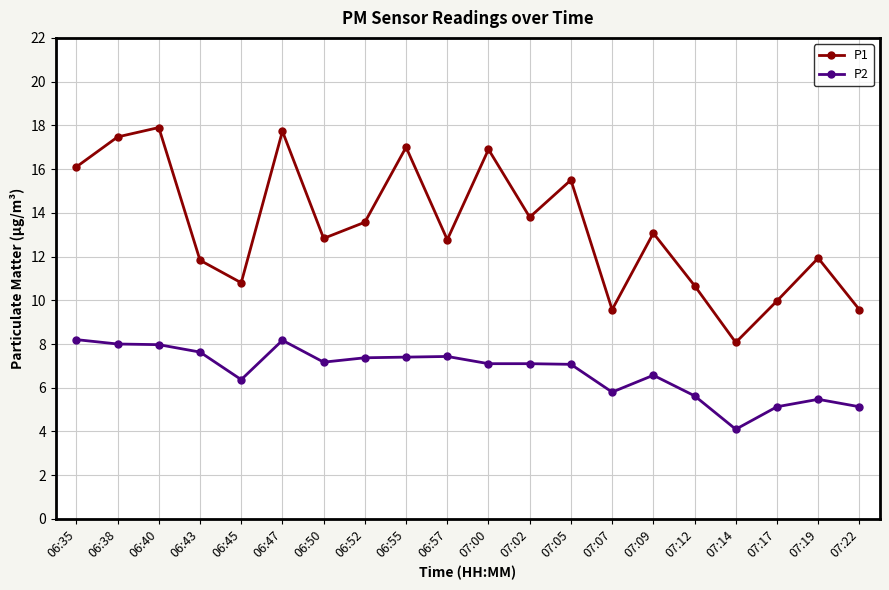

In P1, how many points are lower than both neighbors (excluding endpoints)?

6